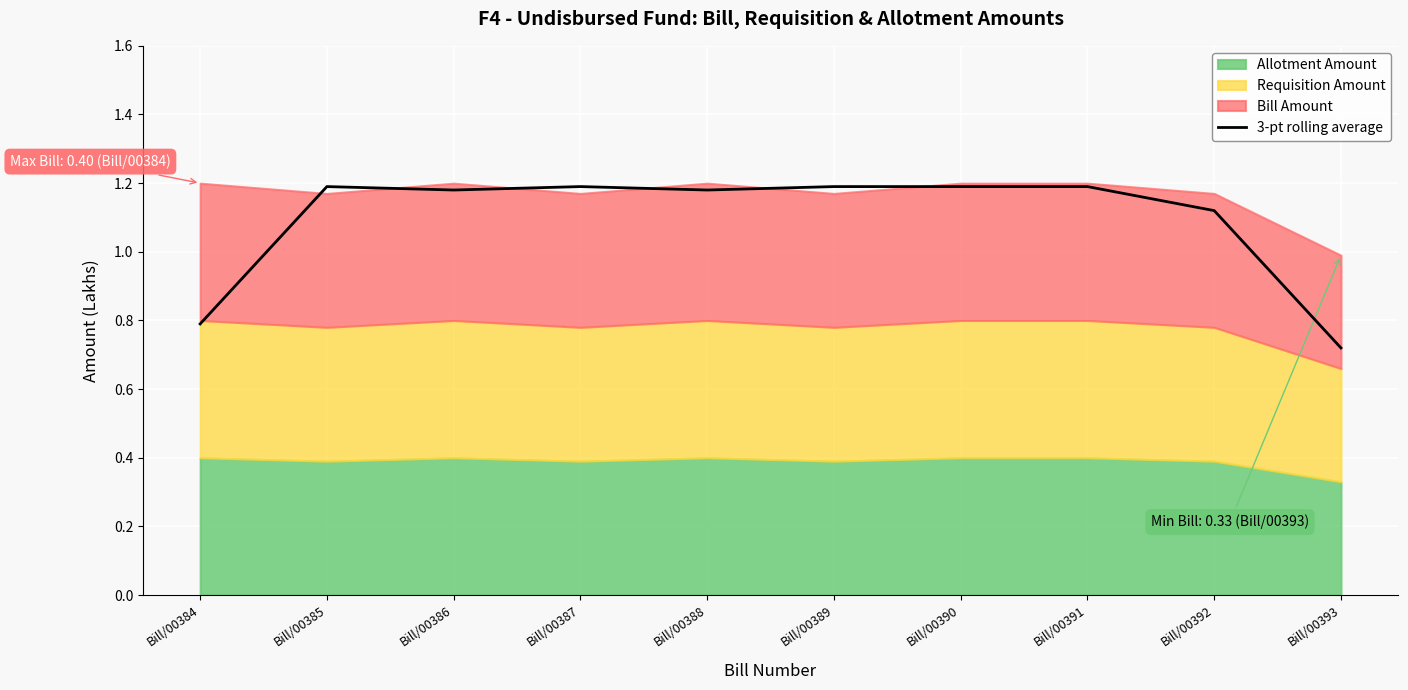

The value of 3-pt rolling average at Bill/00391 is 1.2. True or false?

True